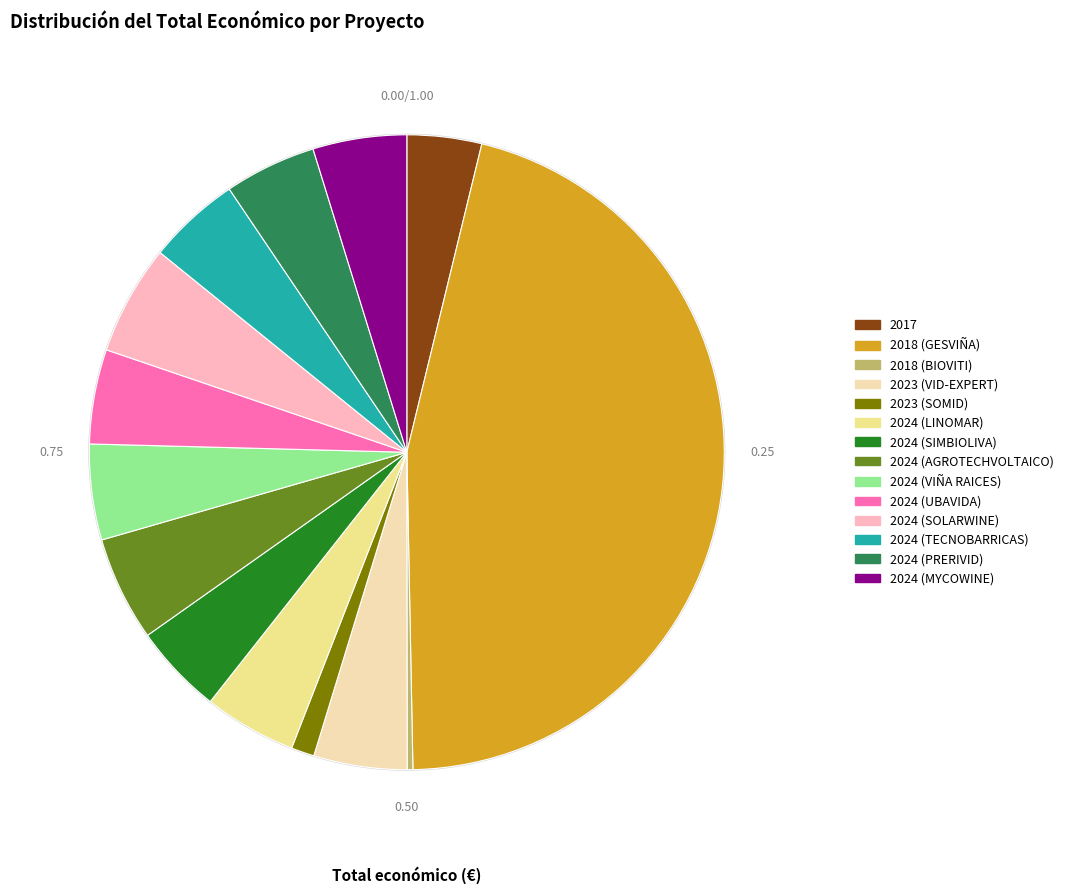

What is the largest slice in the pie chart?

2018